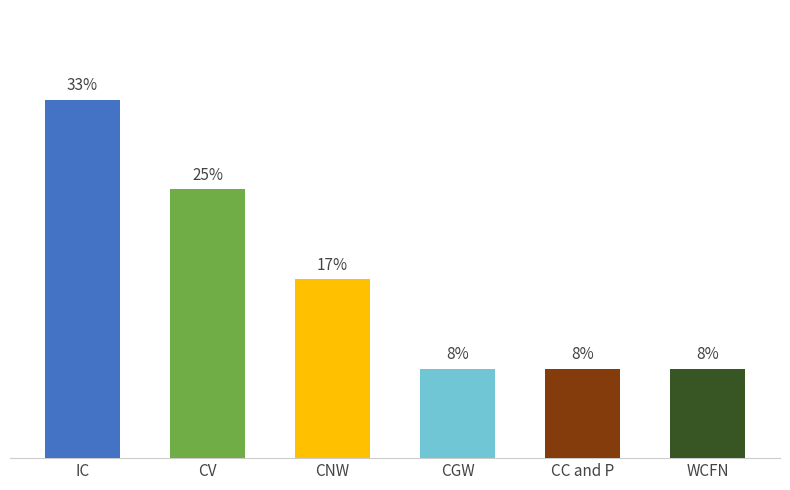

Are the bars horizontal?

No